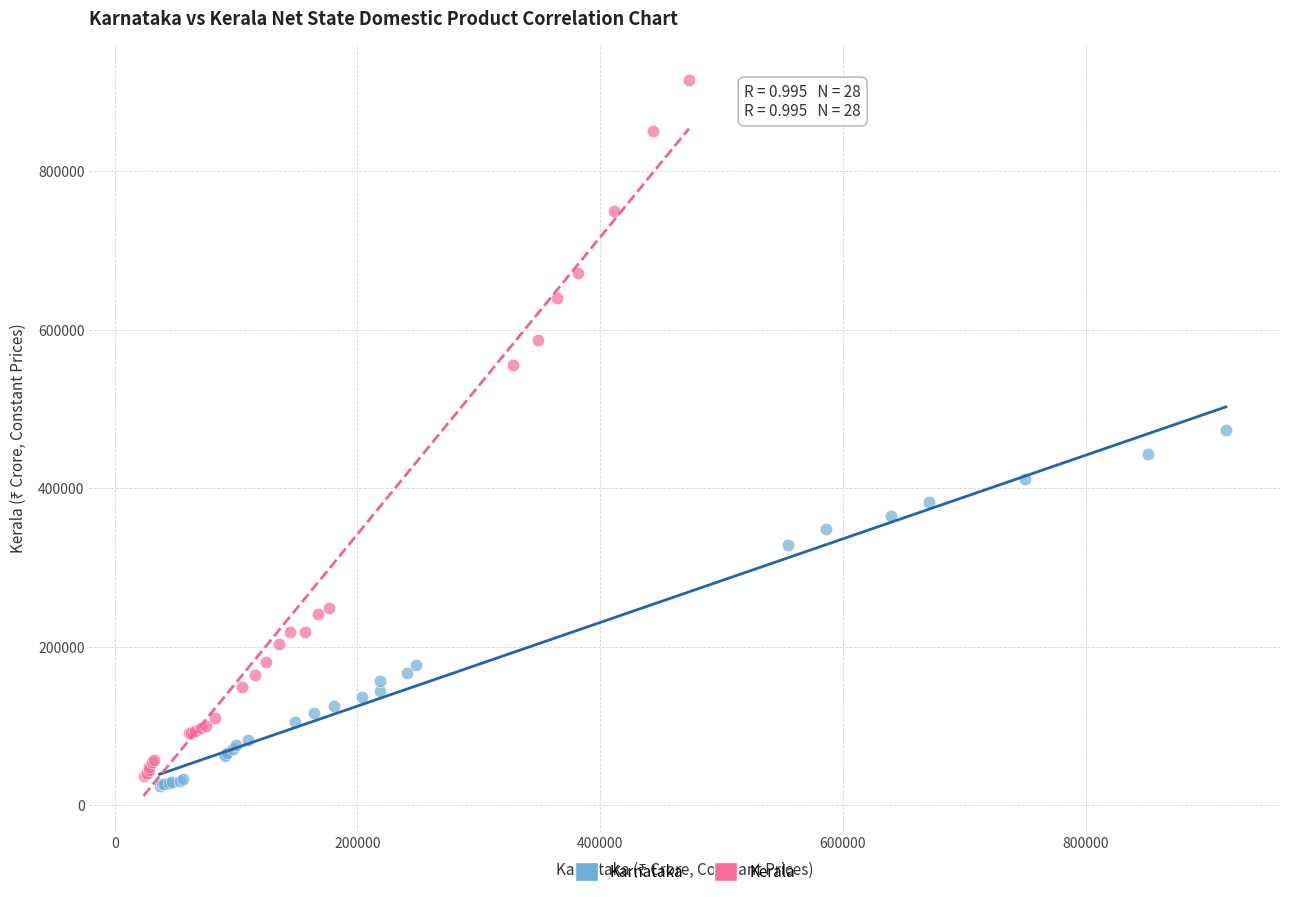

What are all the series names shown in the legend?

Karnataka, Kerala